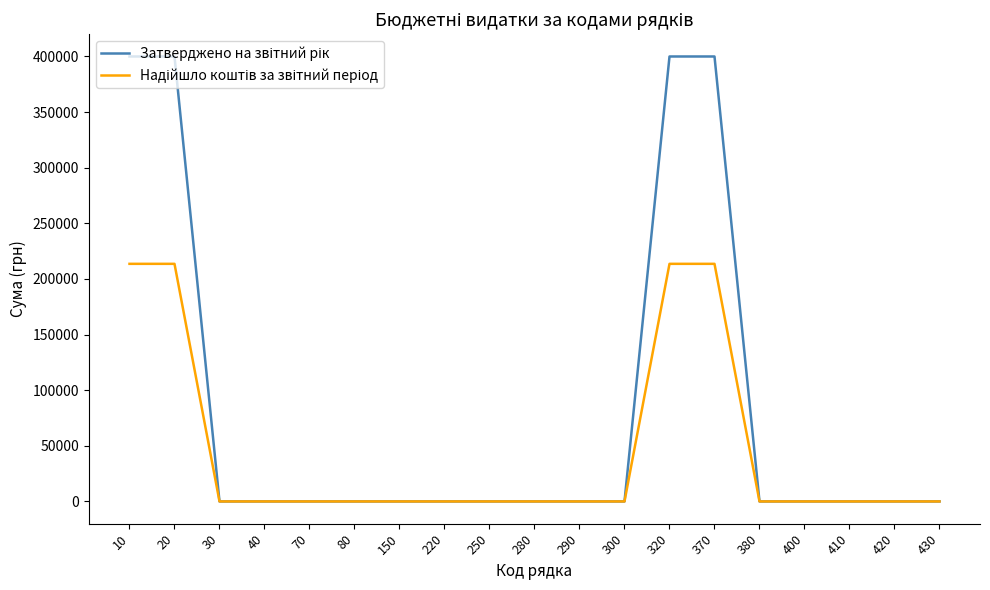

Does the chart display data point markers on the line(s)?

No